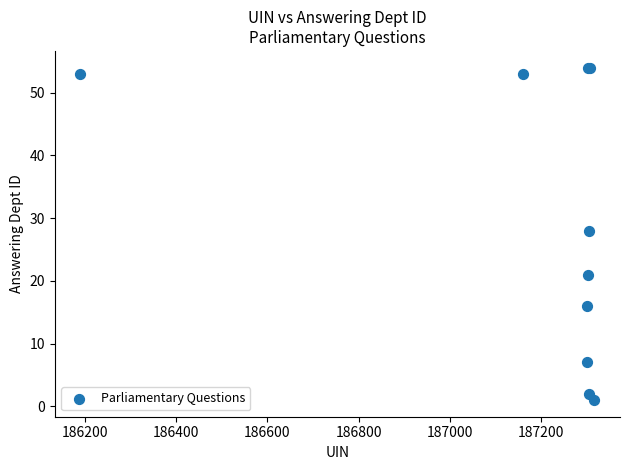

What Y value in the scatter plot is closest to 27?

28